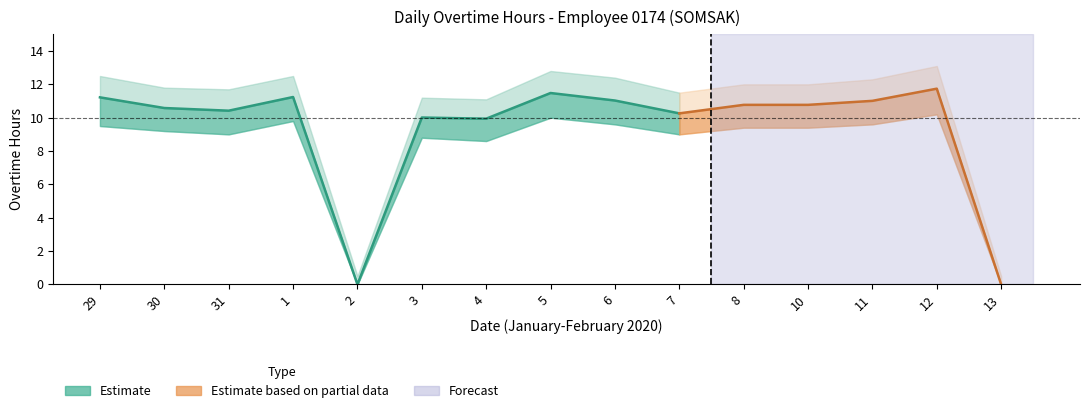

Is it true that the value at 5 is 19.9?

False